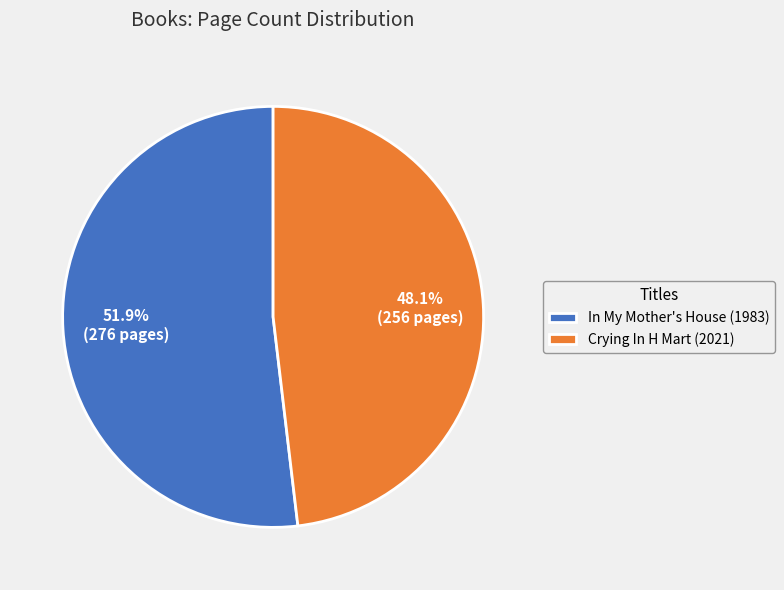

How many segments does this pie chart have?

2